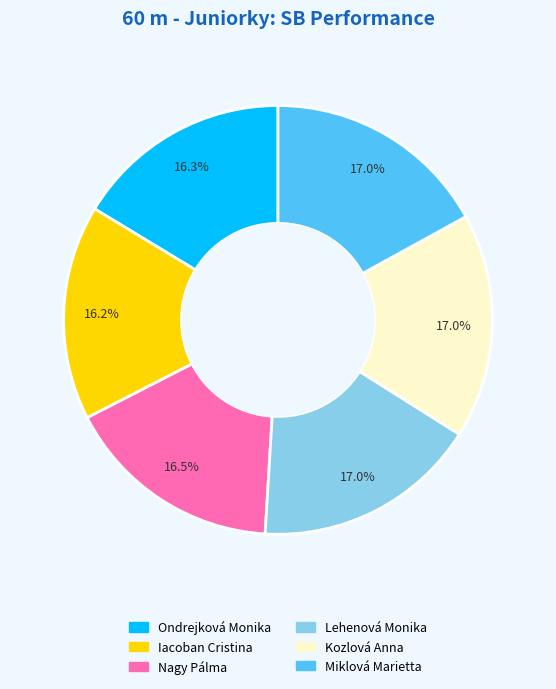

How many slices are in this pie chart?

6